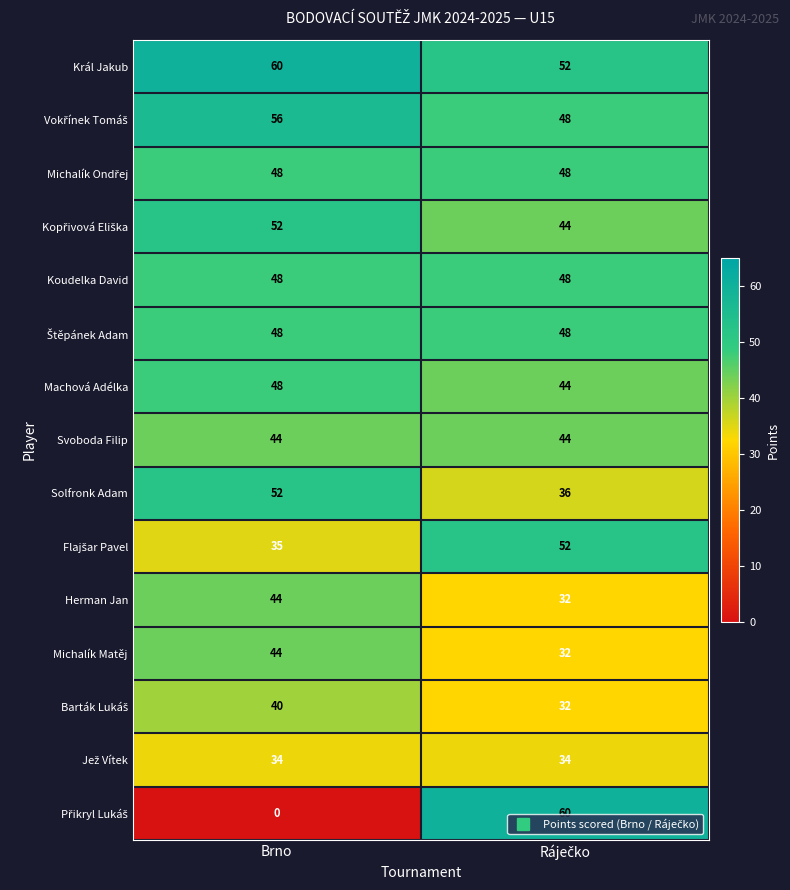

What is the sum of all Král Jakub values?

112